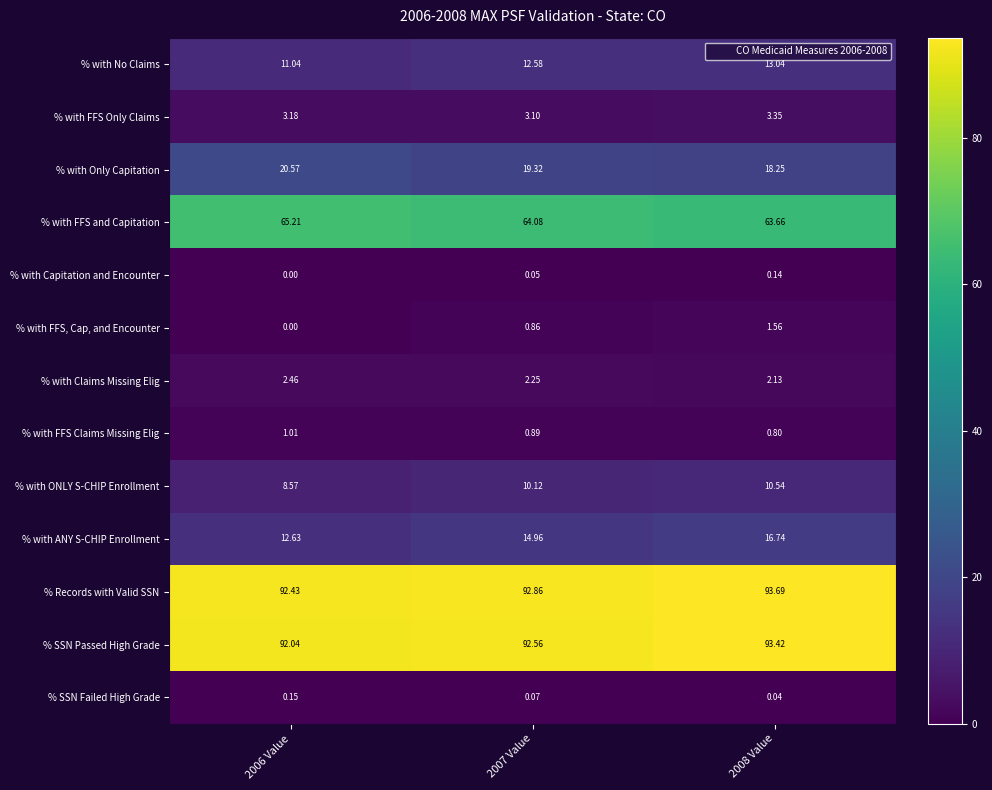

What is the spread (max minus min) of values at 2006 Value?

92.4